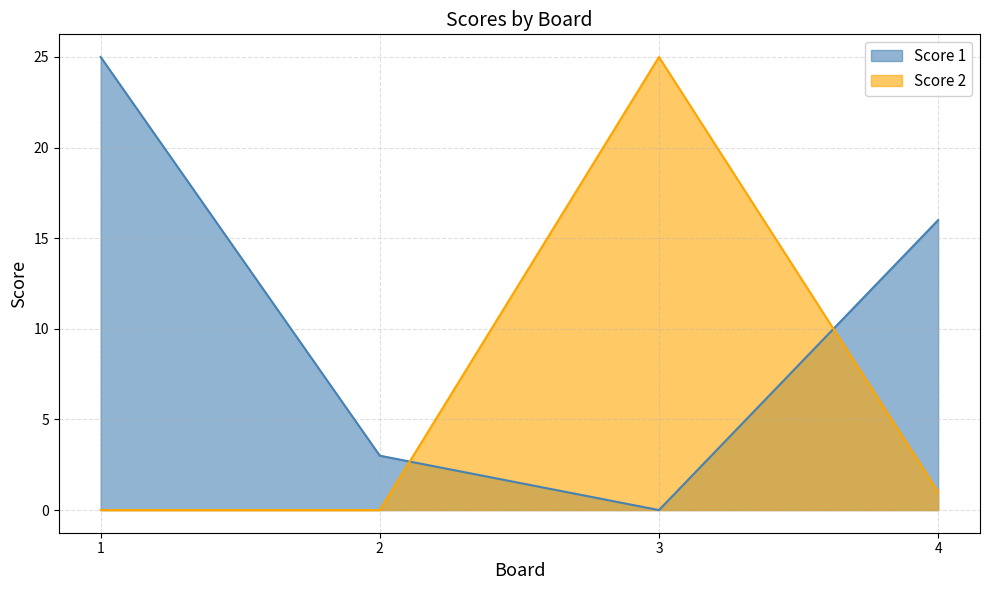

At which label is Score 1 closest to 12?

4